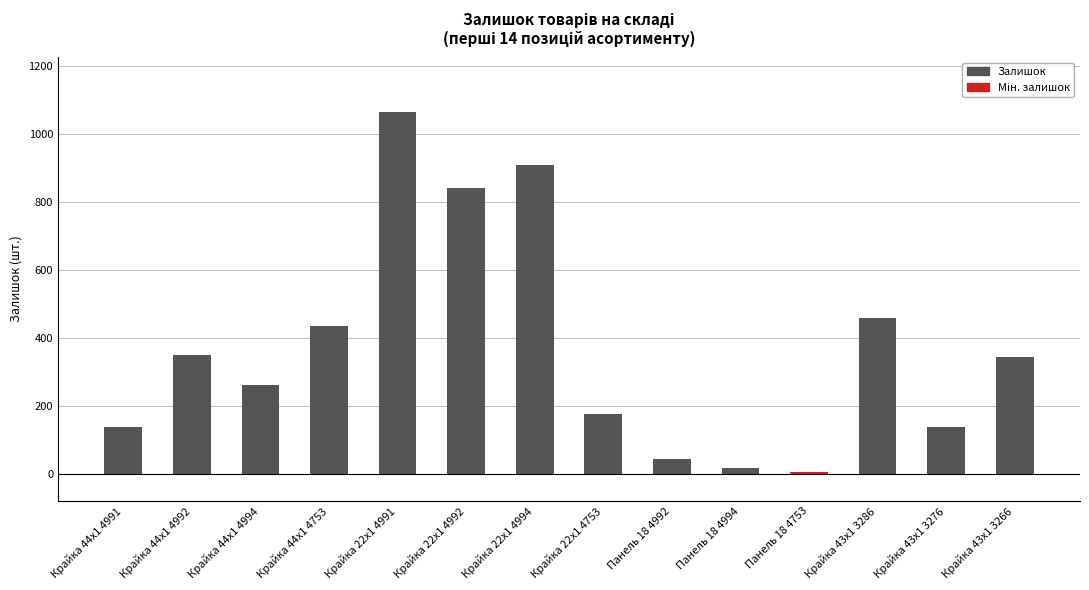

True or false: the data shows 87 at Крайка 22x1 4753.

False